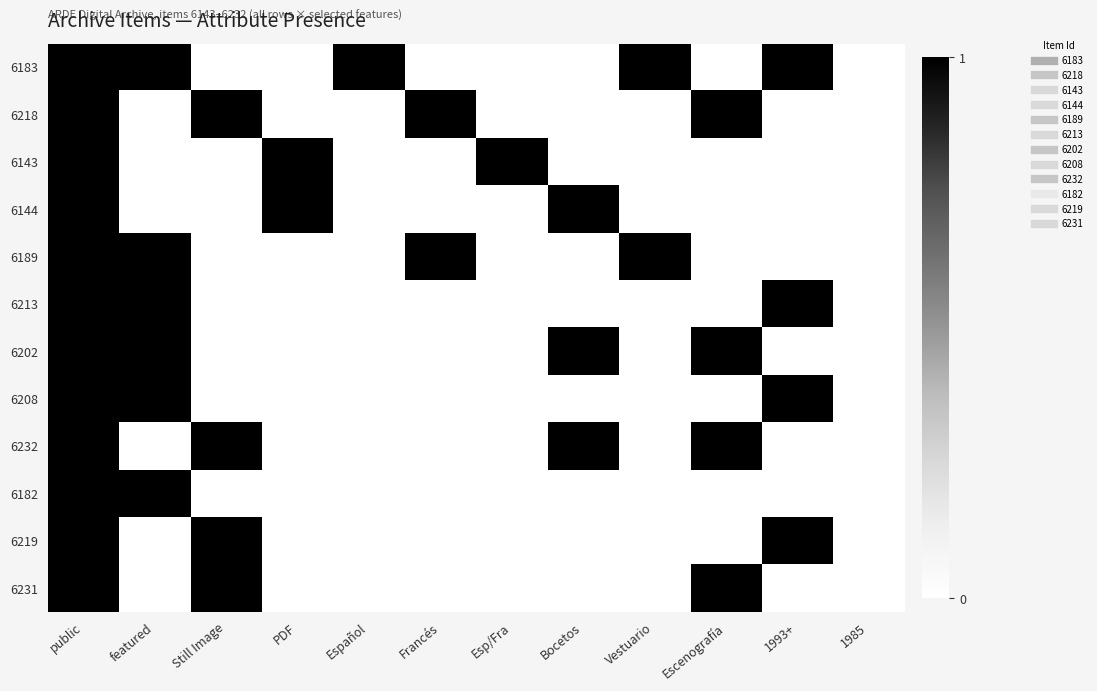

Rank the series by their maximum value, from highest to lowest.

6183, 6218, 6143, 6144, 6189, 6213, 6202, 6208, 6232, 6182, 6219, 6231